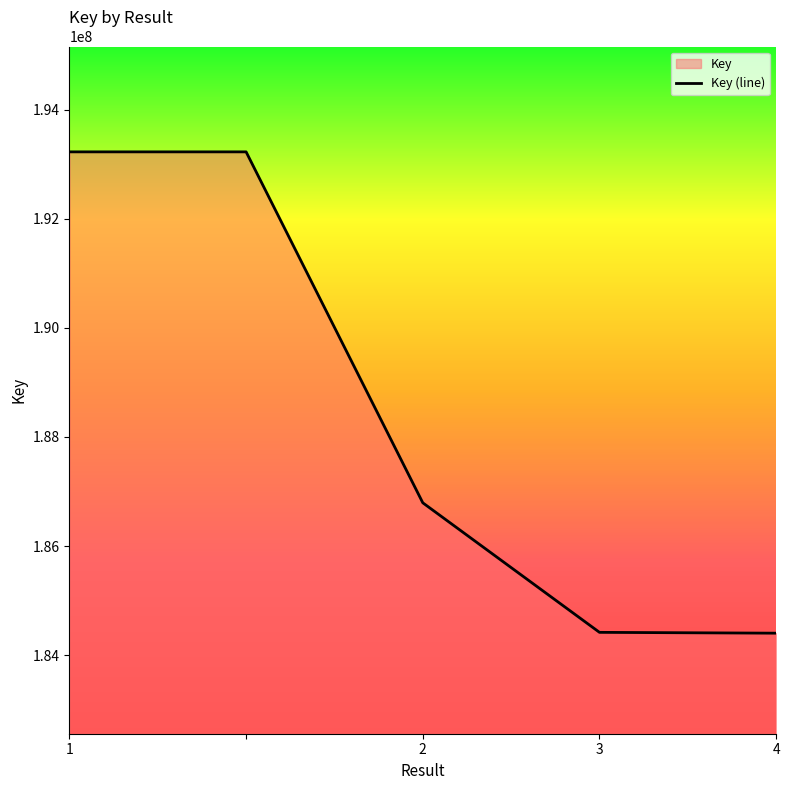

Rank the categories by value from lowest to highest.

4, 3, 2, 1, 